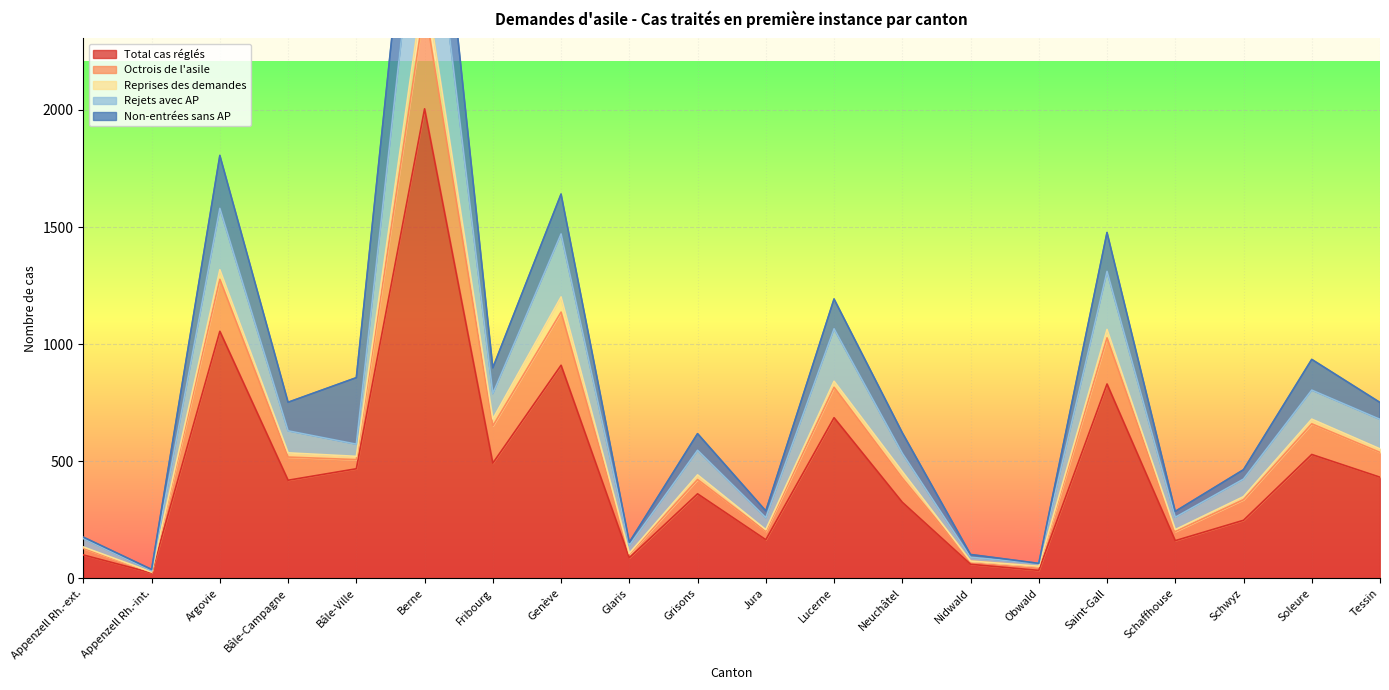

What is the minimum value for Total cas réglés?

23